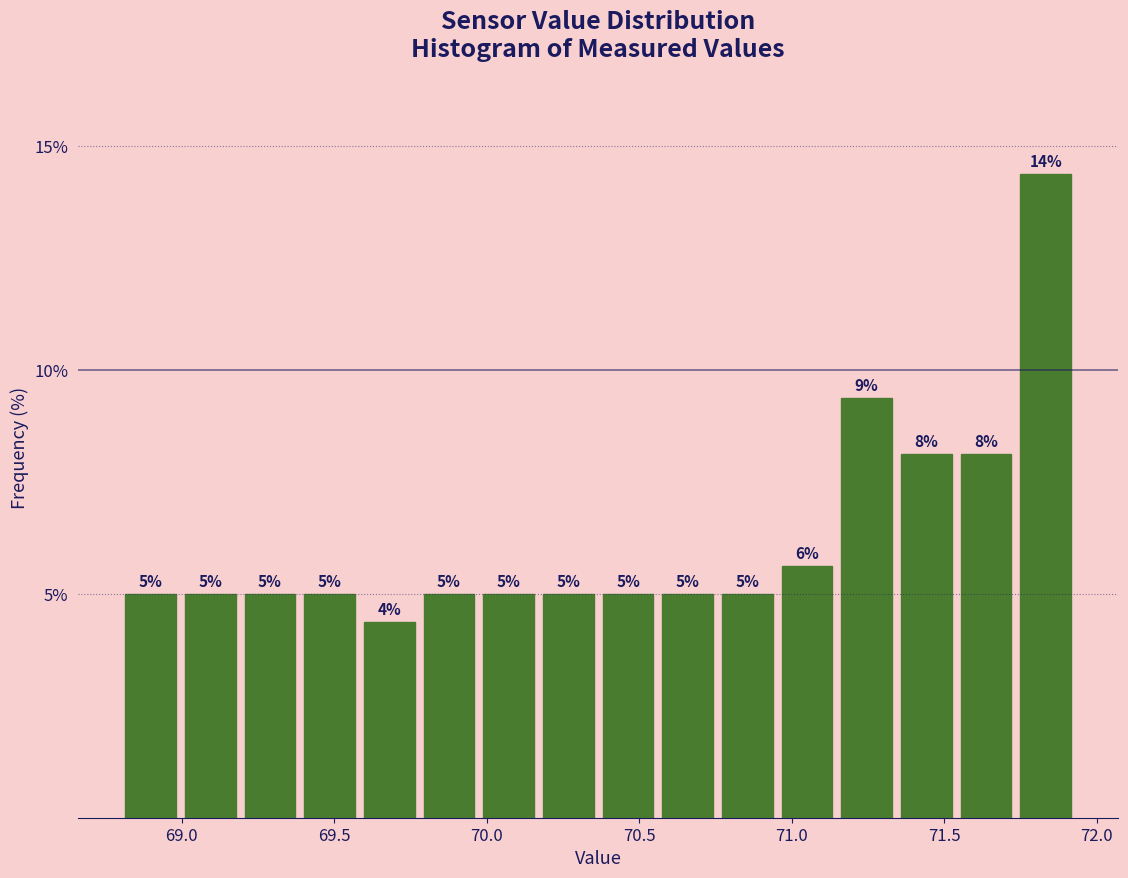

Around what value on the x-axis is the tallest bar? Give the approximate position of its centre, as read against the axis.

71.85